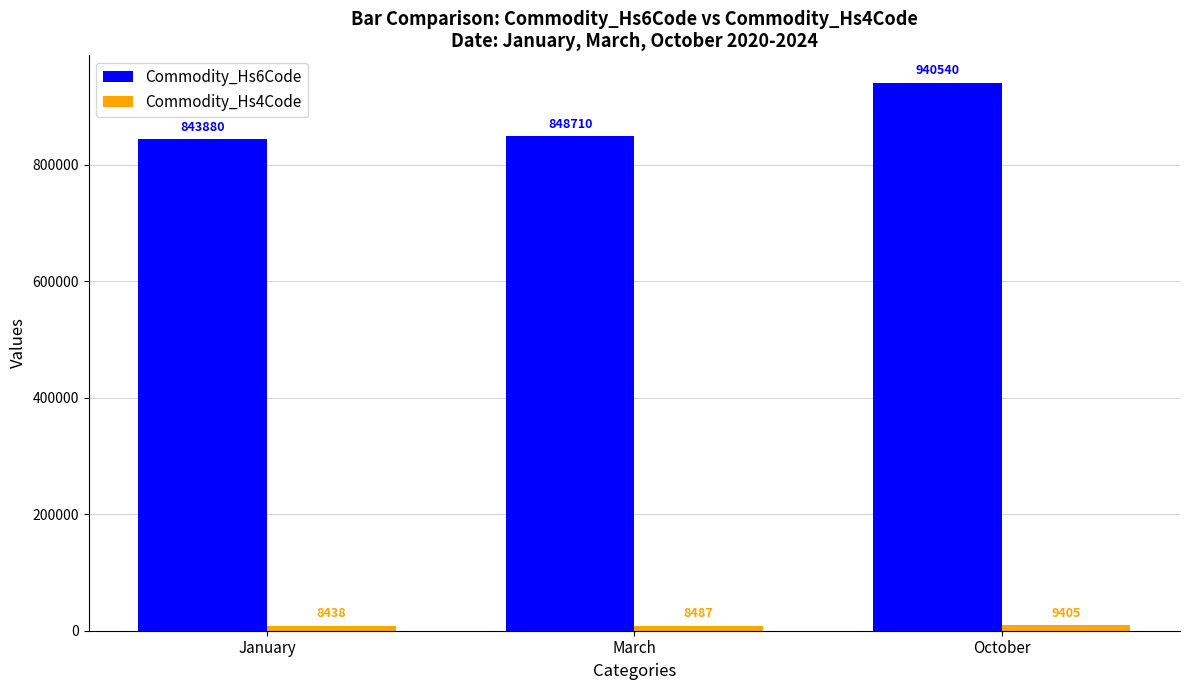

What is the minimum value shown in the chart?

8438